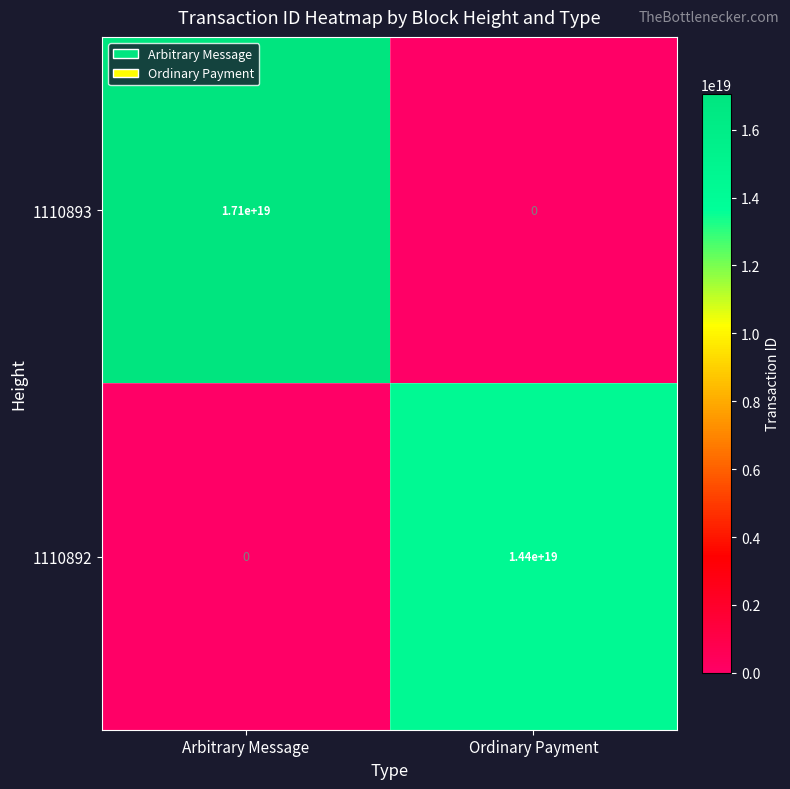

The value of 1110893 at Ordinary Payment is -7914489557539729408. True or false?

False